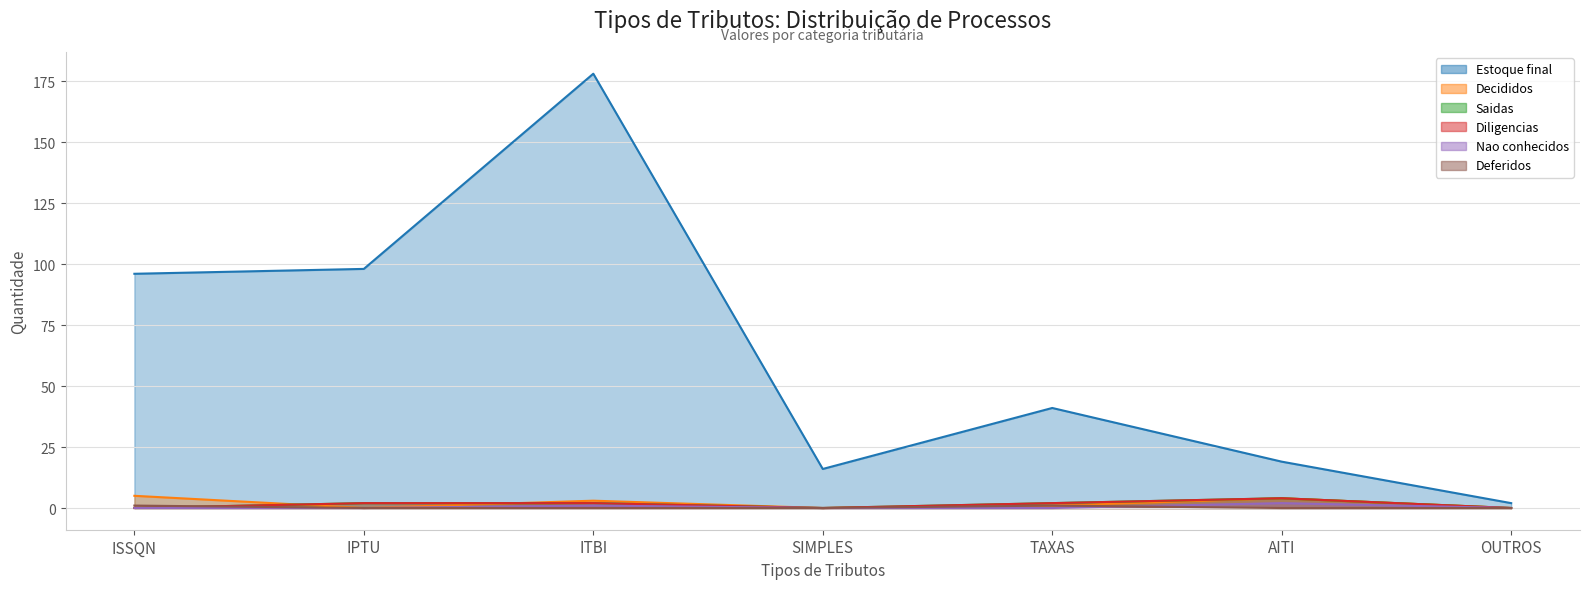

What is the difference between the highest and lowest values at ITBI?

178